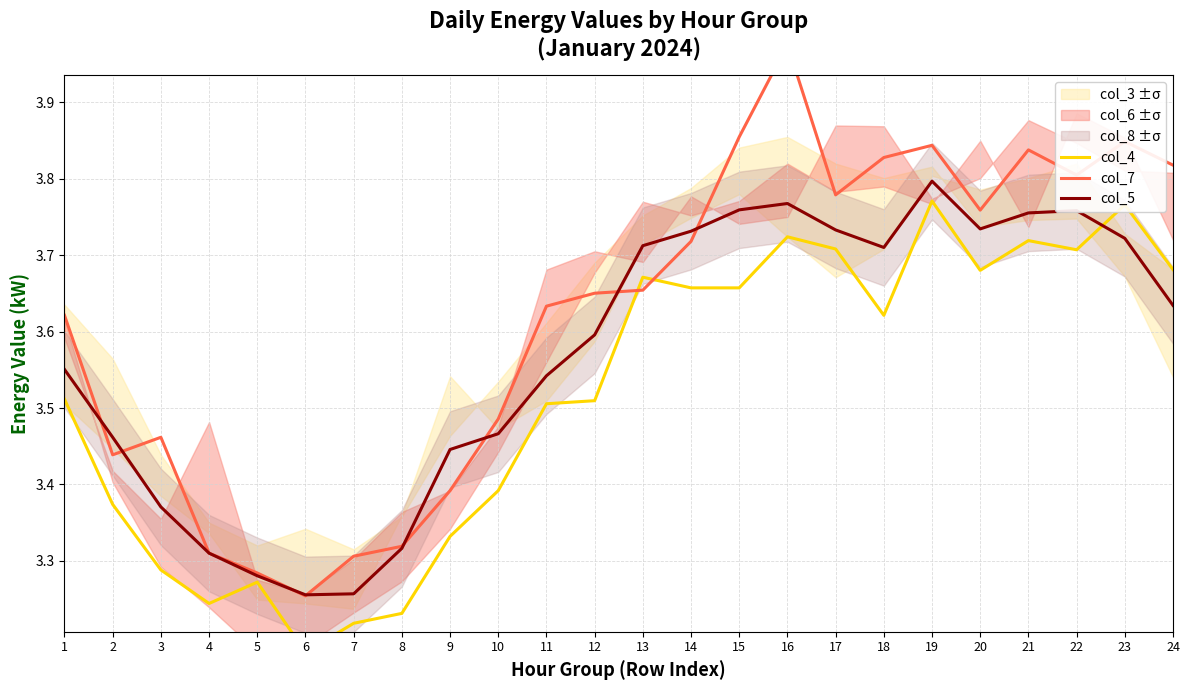

Which label corresponds to the smallest value in the chart?

6